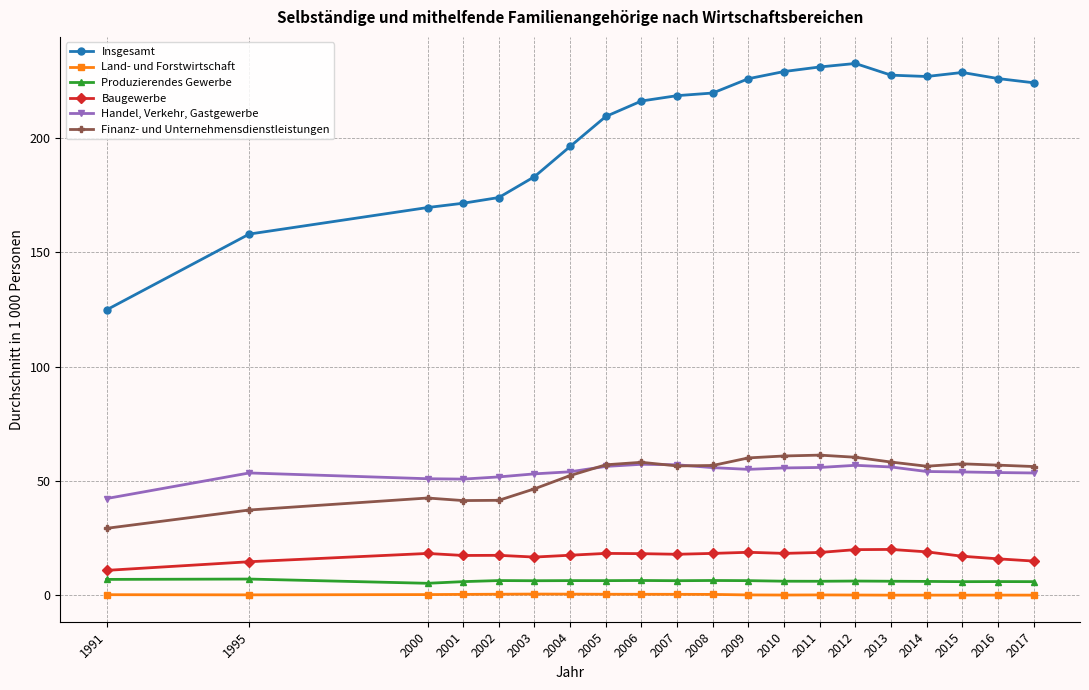

Count the number of data series in this chart.

6